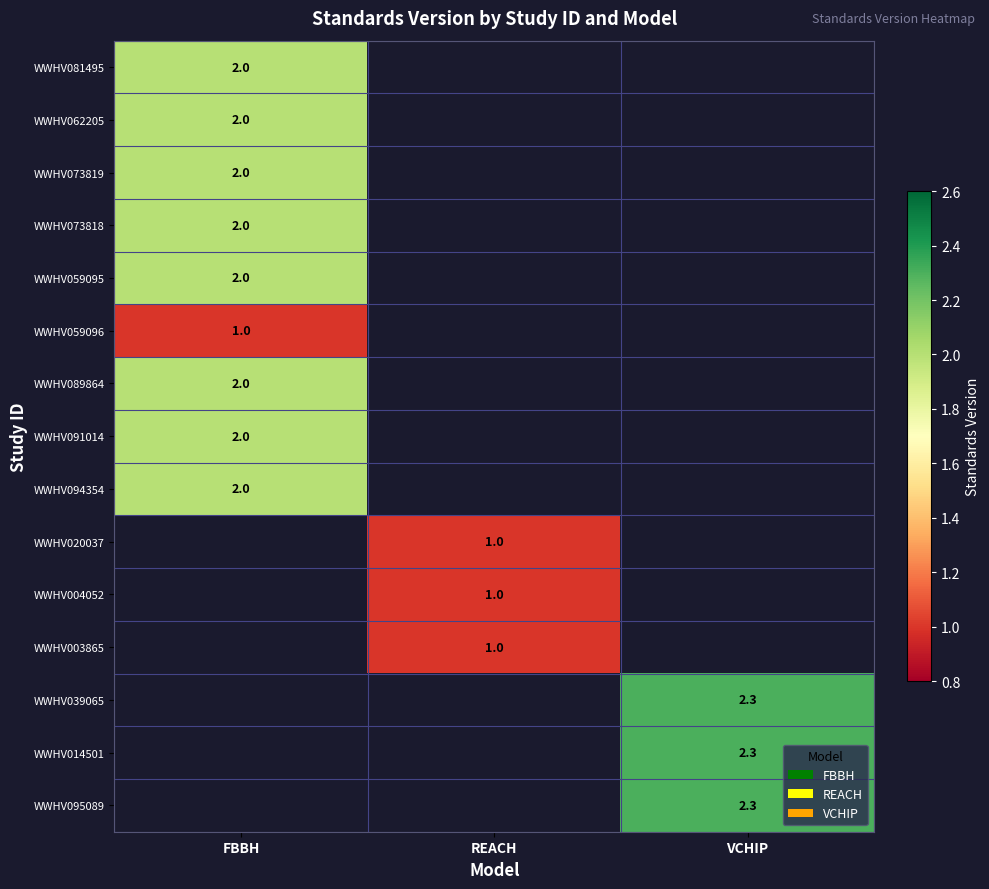

The WWHV003865 series shows 1.0 at REACH. True or false?

True